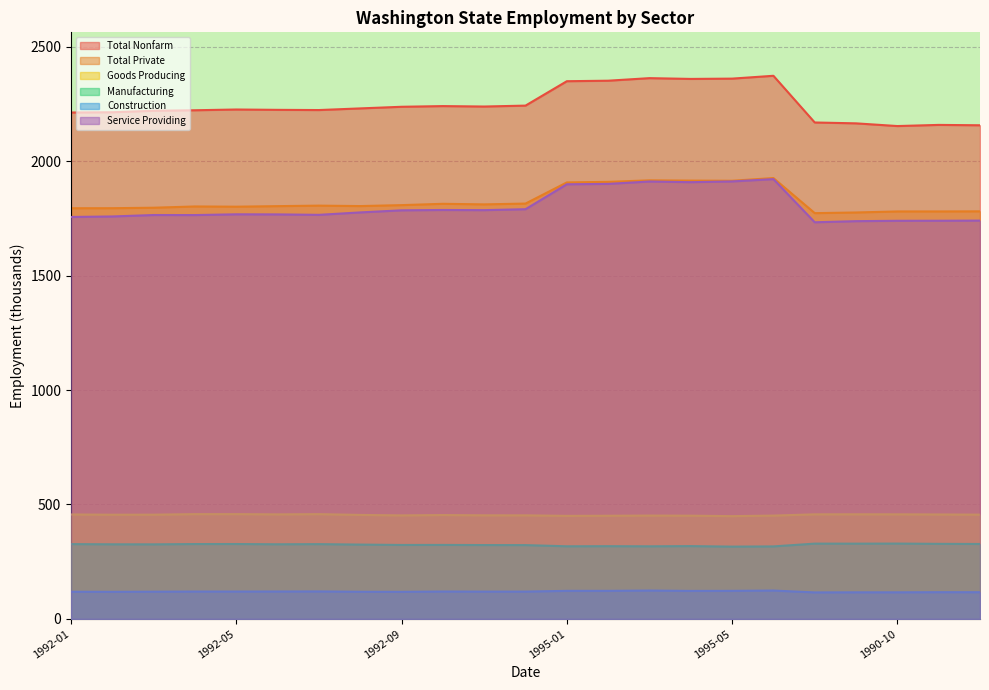

Reading left to right, extract all data points from this chart.

Total Nonfarm: 2212.6	2213.7	2220.2	2222.4	2225.7	2224.2	2223.3	2230.5	2237.6	2240.6	2238.7	2242.7	2349.3	2351.5	2362.7	2359.3	2360.6	2373.0	2169.0	2165.2	2153.4	2158.4	2156.8
Total Private: 1794.3	1794.5	1796.6	1802.1	1801.1	1803.5	1805.7	1803.8	1807.9	1813.7	1811.2	1814.7	1907.1	1909.6	1916.2	1915.1	1914.4	1926.2	1772.9	1775.8	1780.3	1780.3	1780.8
Goods Producing: 456.4	455.3	455.5	457.9	457.9	456.8	457.8	454.4	452.4	453.9	452.7	452.6	450.3	450.8	451.6	451.1	449.1	451.5	457.0	457.1	457.0	456.4	455.6
Manufacturing: 326.9	326.1	325.9	327.2	327.3	326.2	326.8	324.9	323.2	323.4	322.8	322.6	317.4	317.9	317.3	318.2	316.0	316.9	329.1	329.0	329.3	328.1	327.5
Construction: 118.8	118.5	119.1	119.7	119.7	119.9	120.2	118.8	118.5	119.8	119.4	119.5	122.7	122.7	124.0	122.4	122.7	124.0	115.9	116.3	116.3	116.9	116.8
Service Providing: 1756.2	1758.4	1764.7	1764.5	1767.8	1767.4	1765.5	1776.1	1785.2	1786.7	1786.0	1790.1	1899.0	1900.7	1911.1	1908.2	1911.5	1921.5	1733.0	1737.9	1739.5	1739.7	1740.3